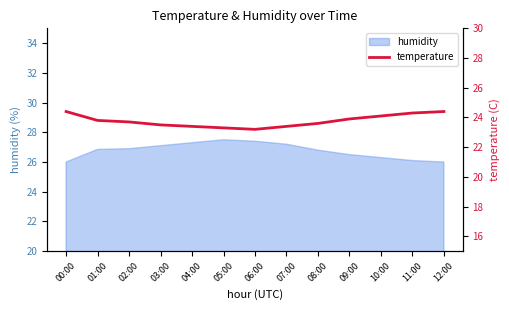

What is the smallest value displayed?

23.2